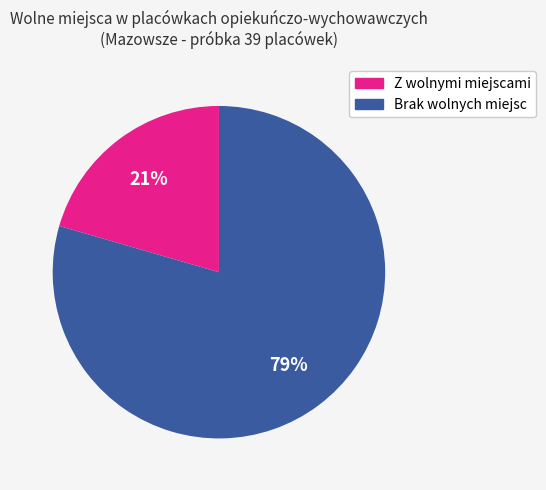

To the nearest percent, what is the average slice percentage?

50%